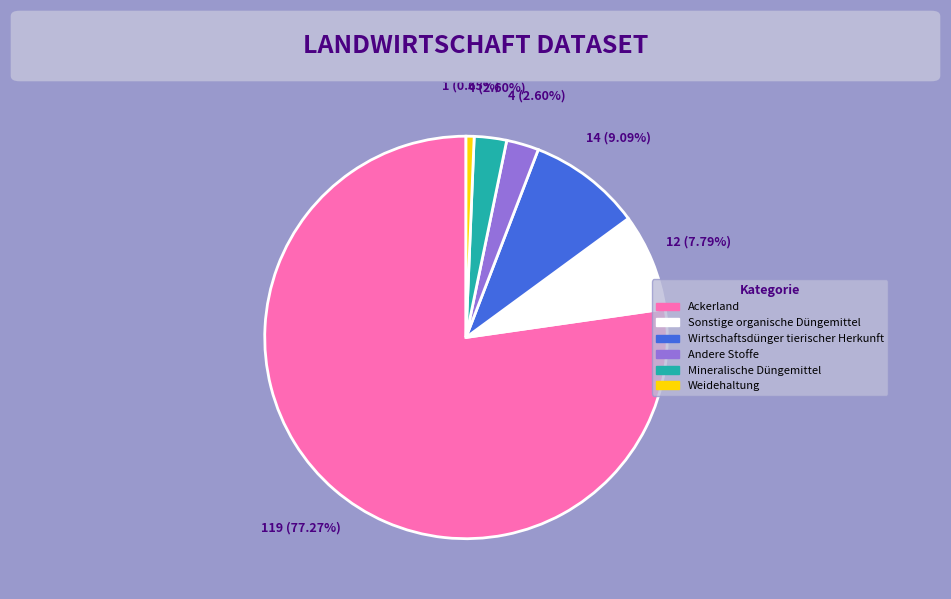

Which has a higher value, Weidehaltung or Sonstige organische Düngemittel?

Sonstige organische Düngemittel